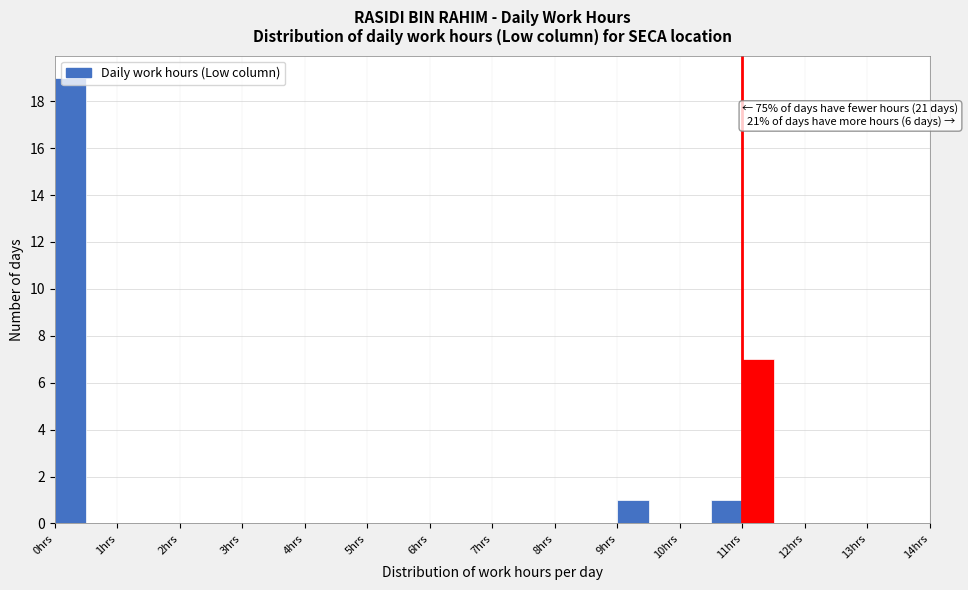

Which range on the x-axis has the tallest bar?

0.0 to 0.5